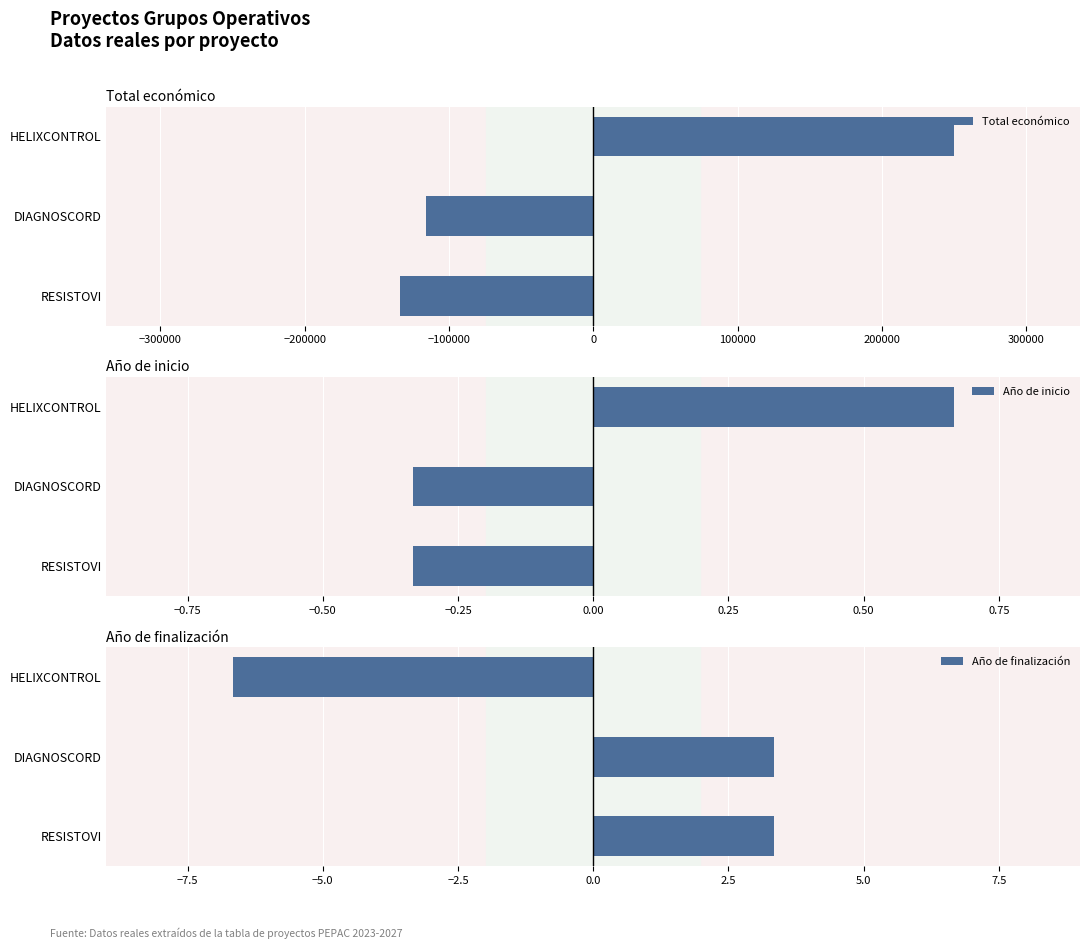

The value of Total económico at DIAGNOSCORD is -185481.4. True or false?

False